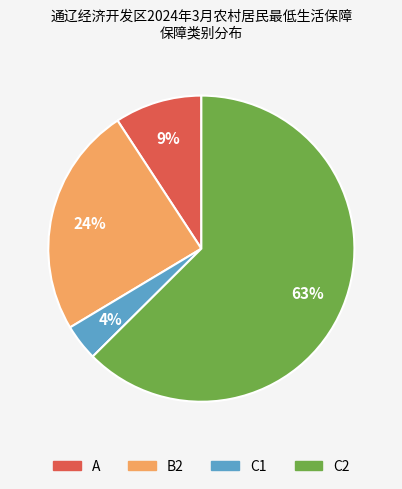

To the nearest percent, what is the difference between the largest and smallest slice percentages?

59%